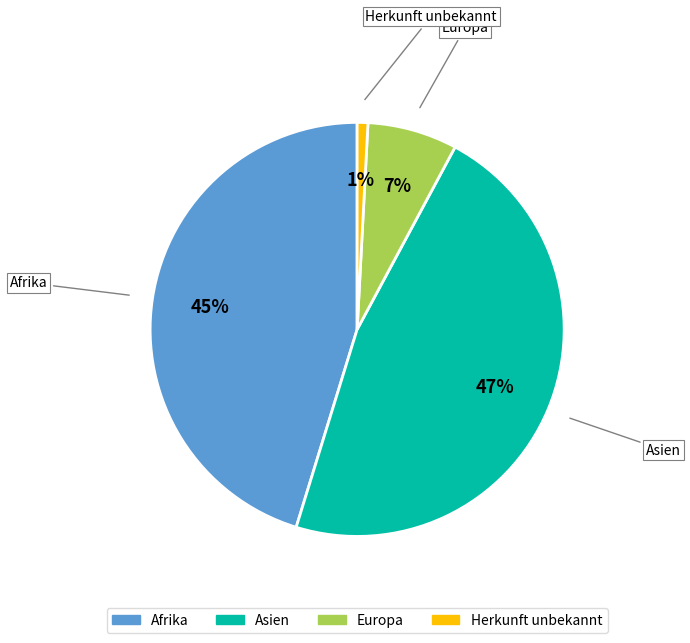

Is there any slice that represents more than half of the pie?

No